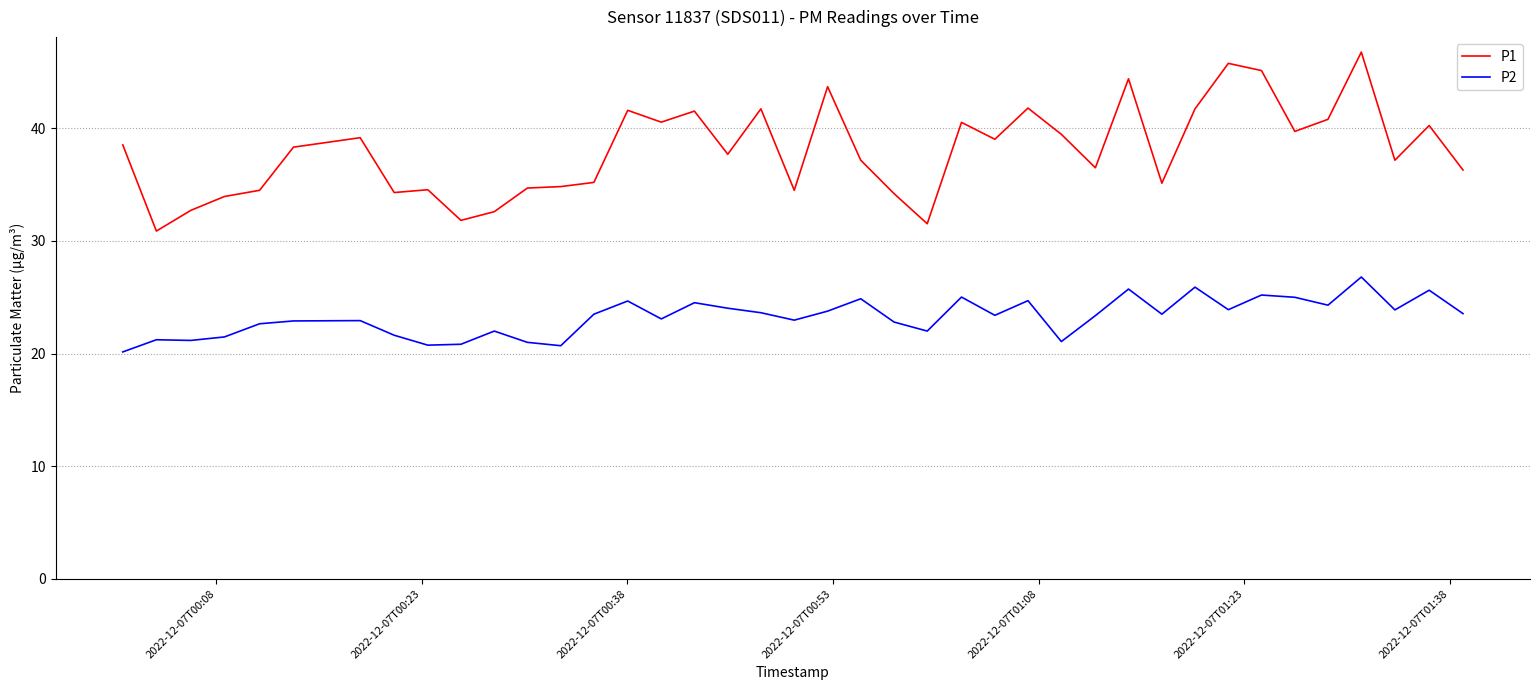

What is the lowest value of the P1 series?

30.9